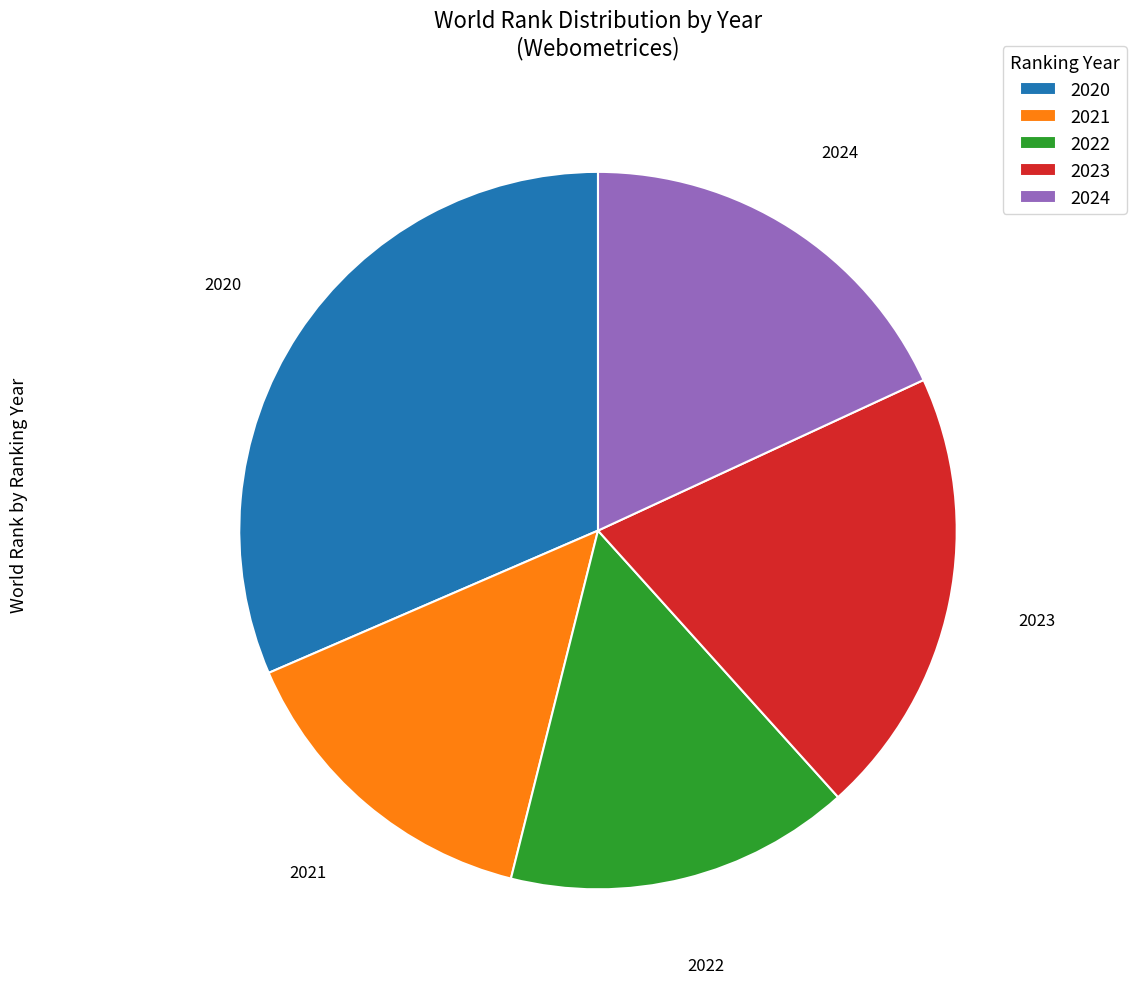

The 2020 slice represents 38% of the pie. True or false?

False